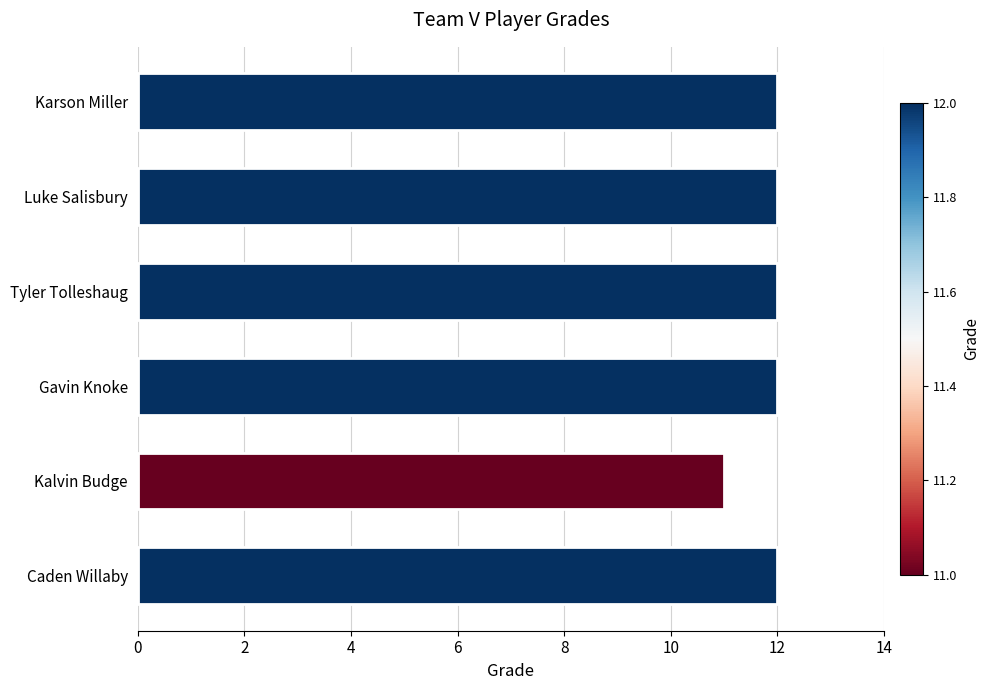

Reading top to bottom, transcribe all the data shown in this chart.

Karson Miller=12	Luke Salisbury=12	Tyler Tolleshaug=12	Gavin Knoke=12	Kalvin Budge=11	Caden Willaby=12